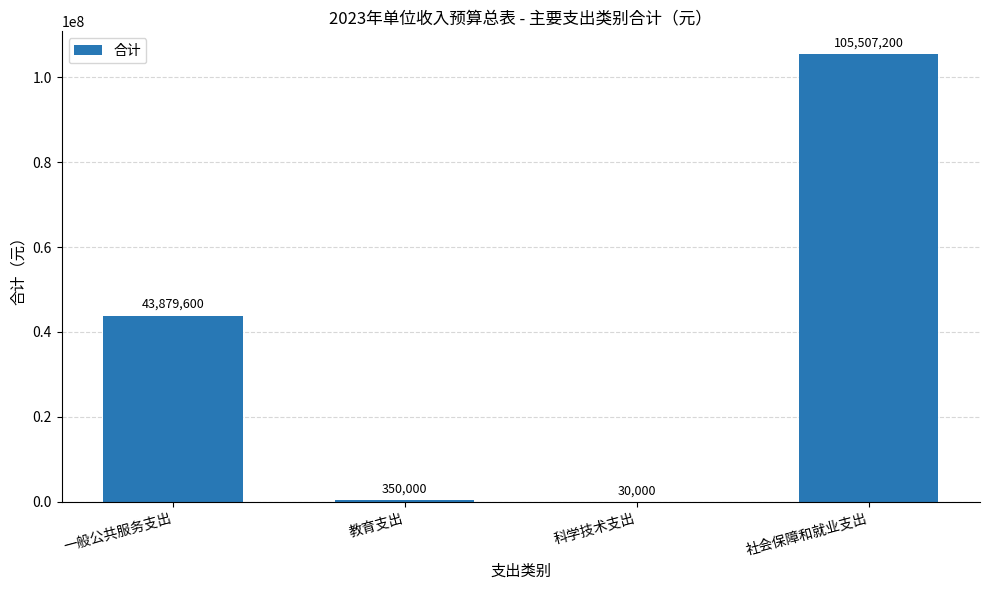

Are the bars horizontal?

No